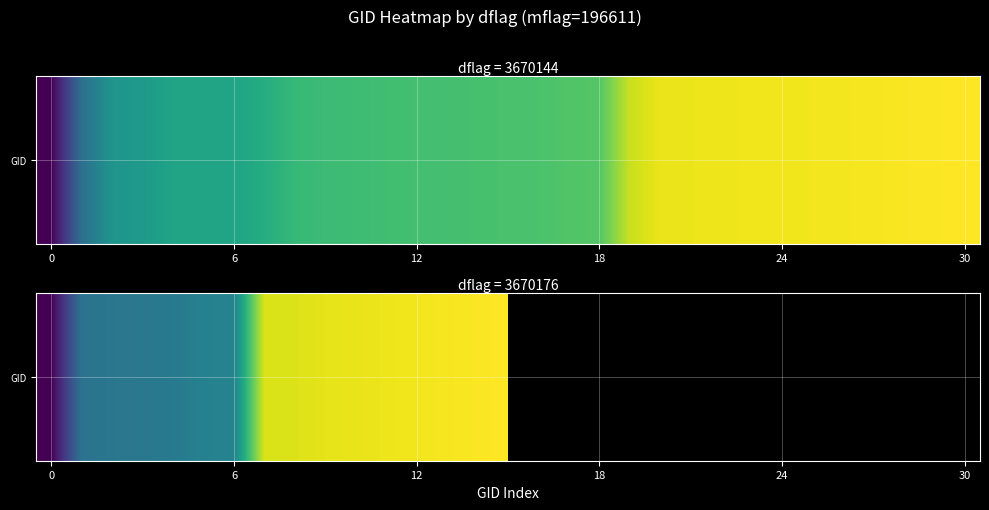

Is it true that the value at 0 is 199929.8?

False